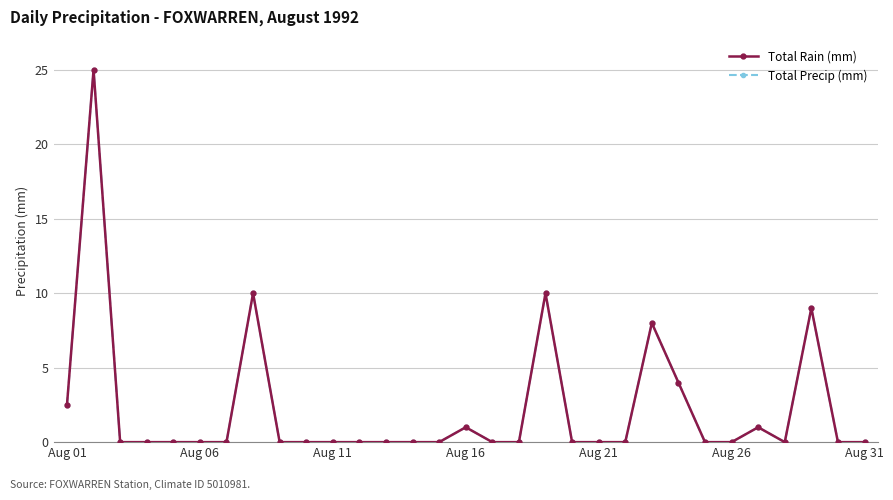

Is this an area chart (filled region under the line)?

No